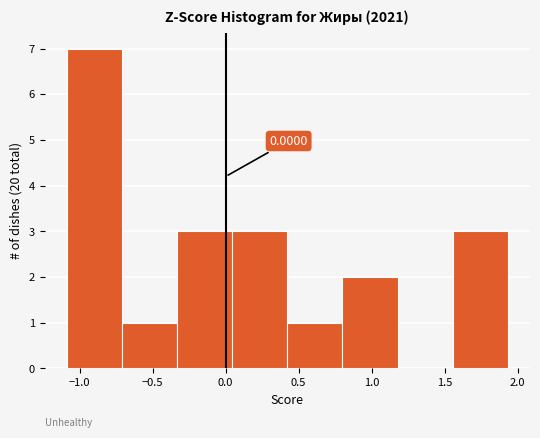

Over which range of the x-axis is the bar tallest?

-1.10 to -0.70